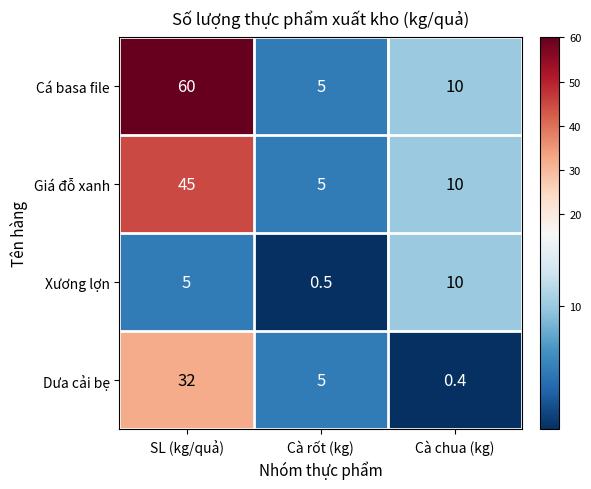

How many distinct data groups are displayed?

4